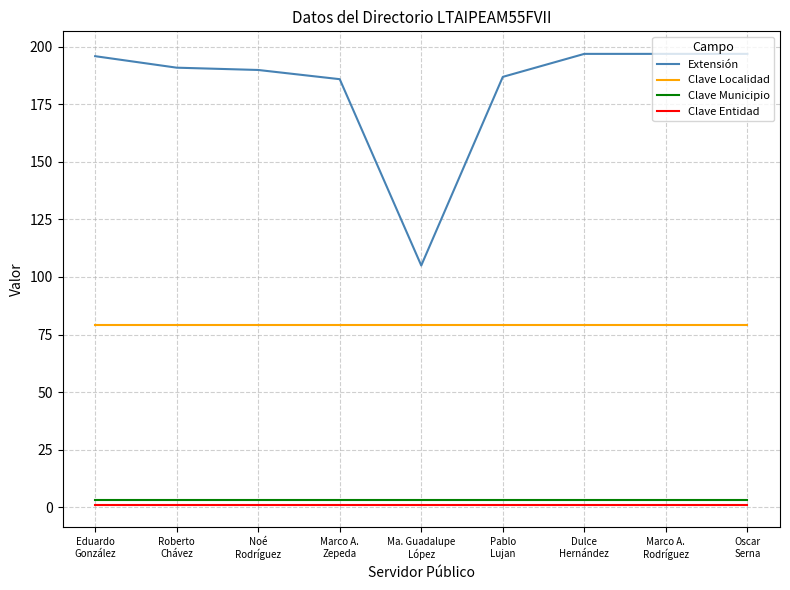

True or false: Clave Localidad and Extensión cross at least once.

False